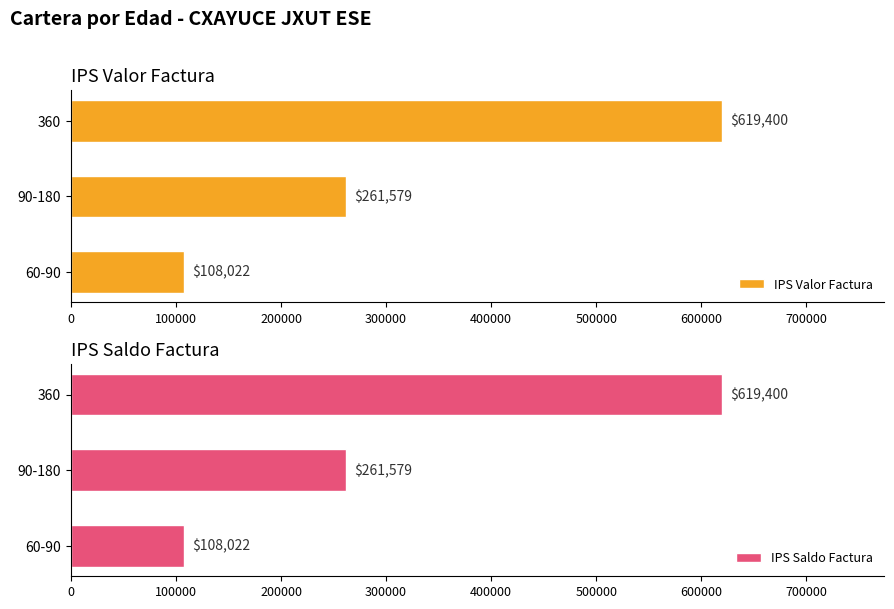

What is the sum of the IPS Valor Factura values at 60-90 and 360?

727422